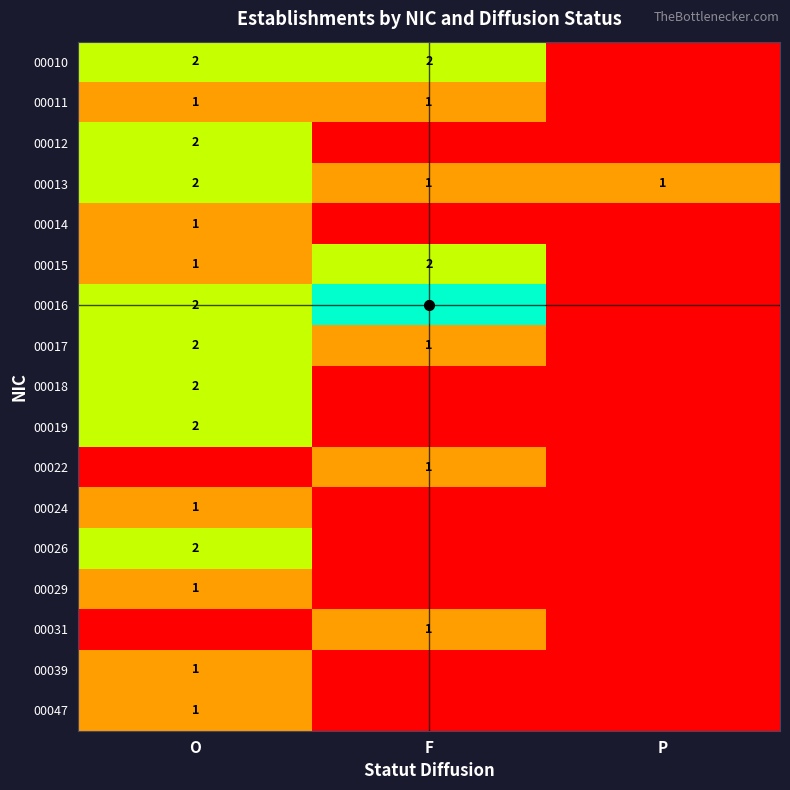

Is it true that 00017 equals 1 at F?

True